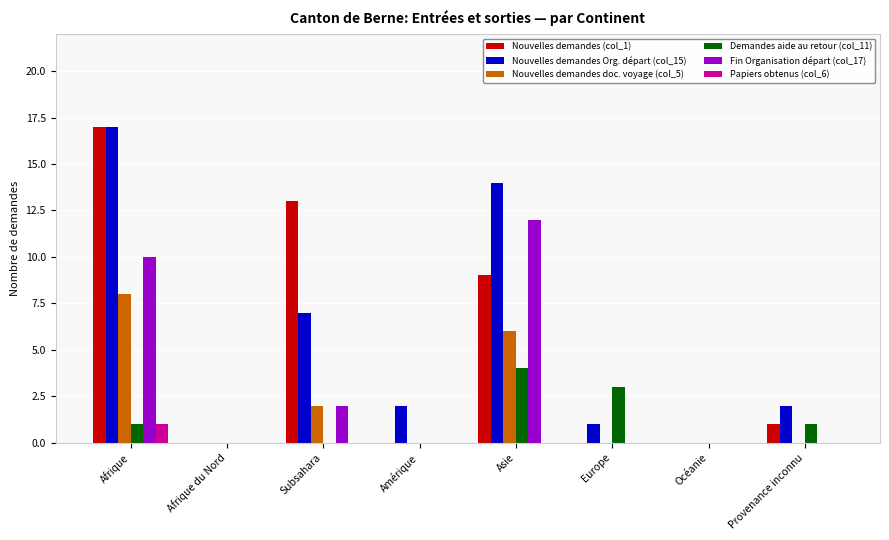

What is the average value of the Fin Organisation départ (col_17) series?

3